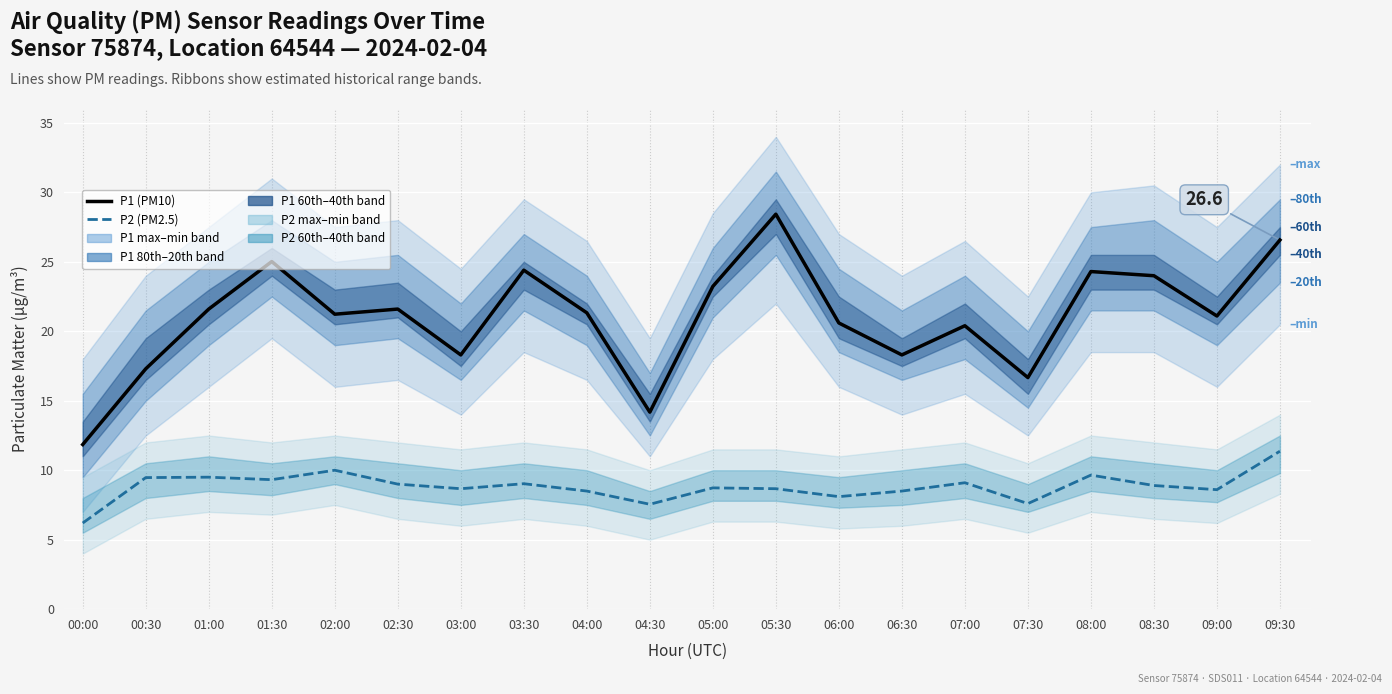

Between 06:00 and 08:30, which series saw the biggest shift?

P1 (PM10)